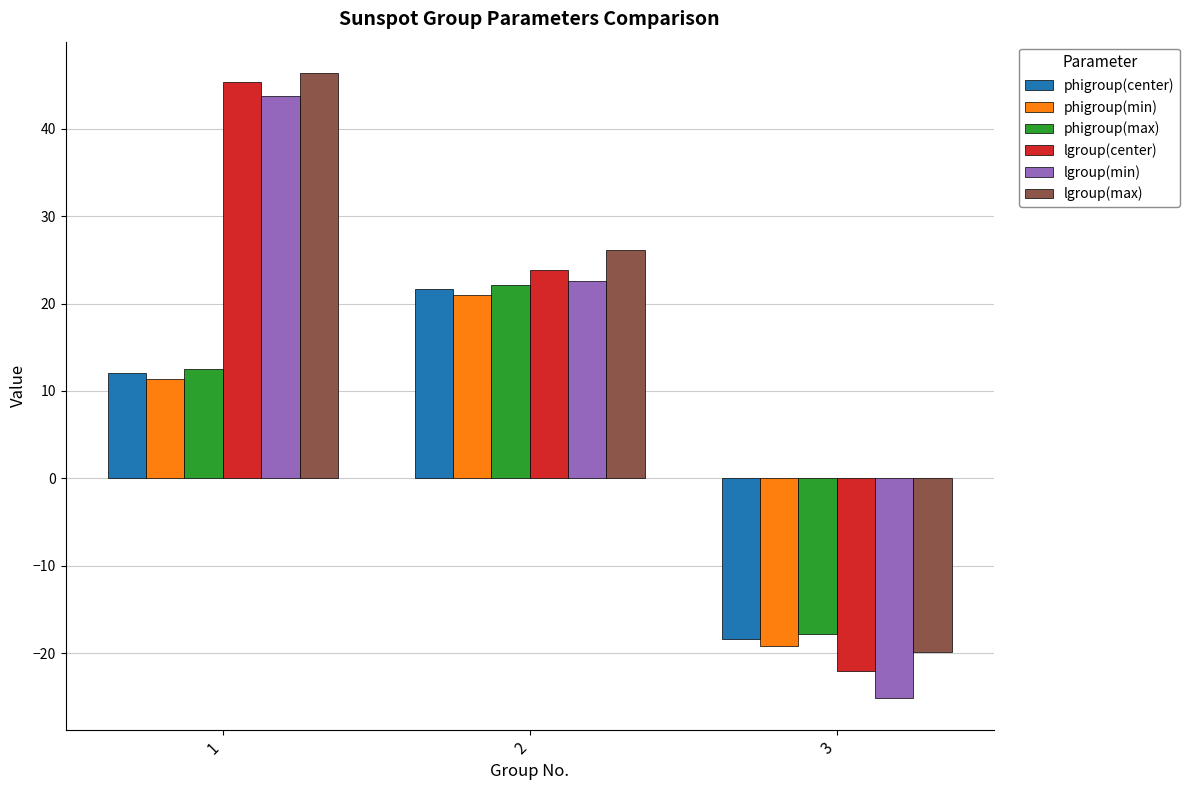

What is the sum of all lgroup(max) values?

52.6